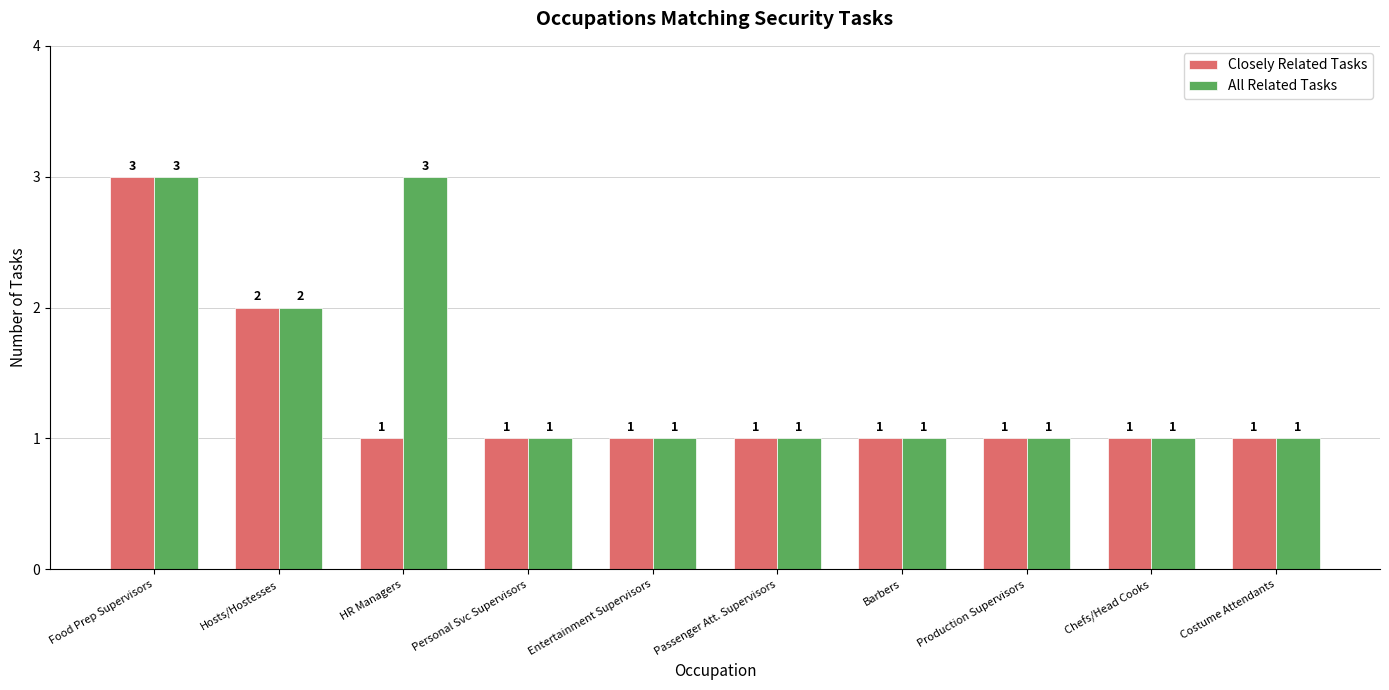

At which category is the sum across all series the highest?

Food Prep Supervisors